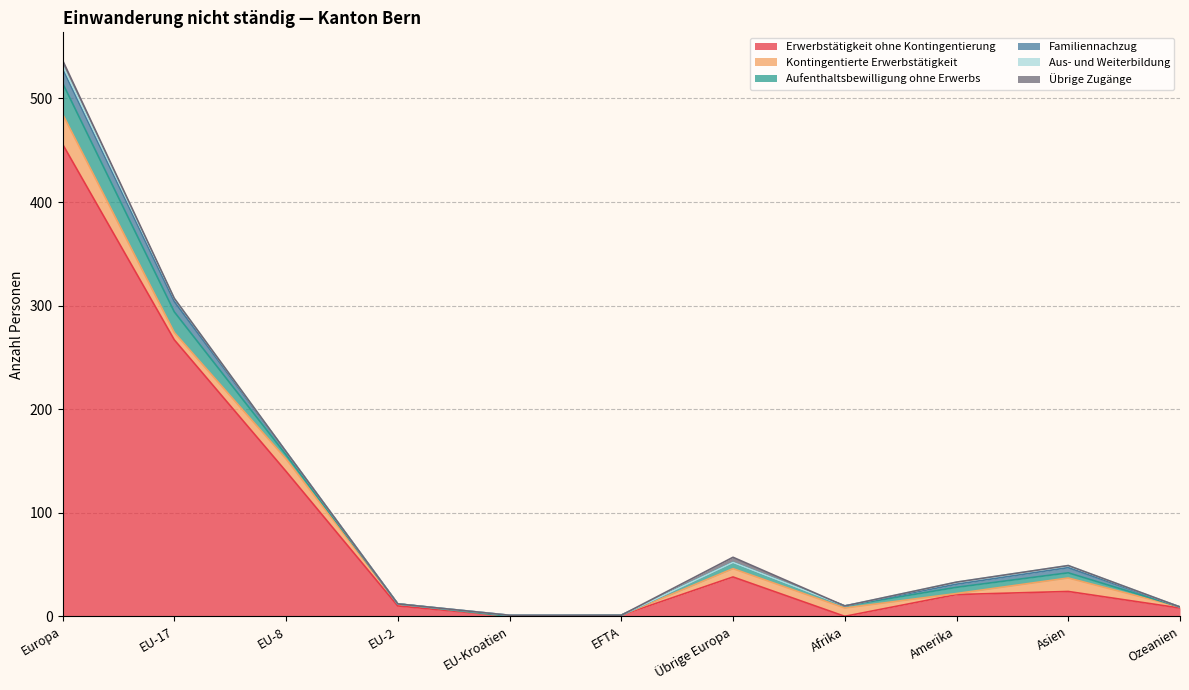

True or false: Familiennachzug and Übrige Zugänge cross at least once.

False